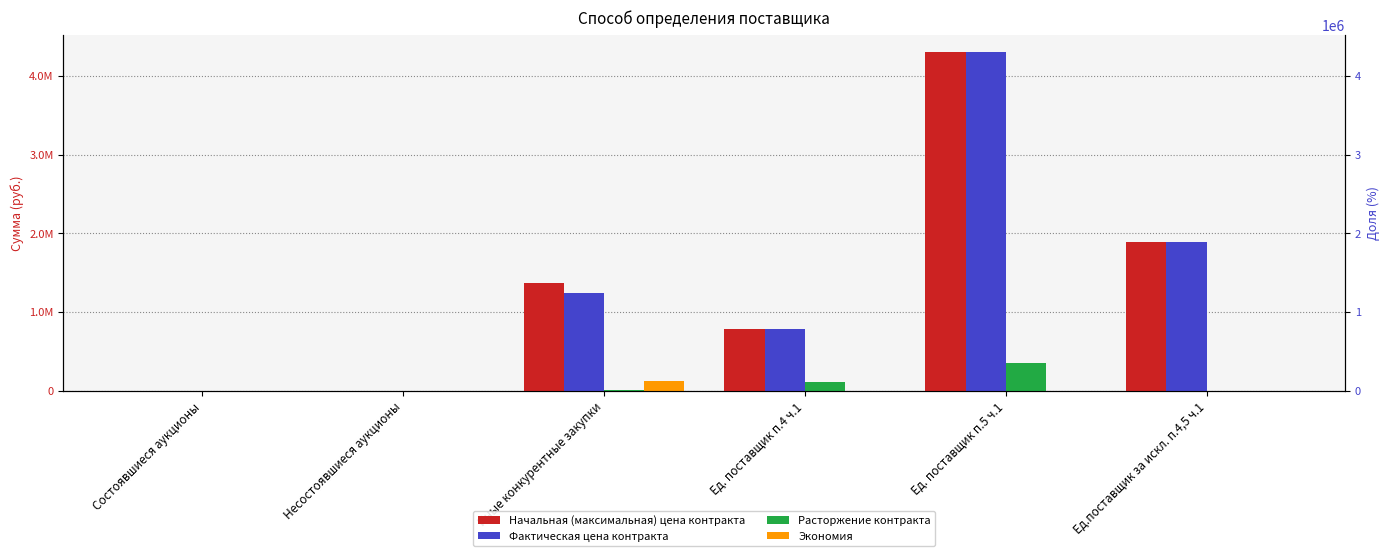

Between Состоявшиеся аукционы and Ед. поставщик п.4 ч.1, which series saw the biggest shift?

Начальная (максимальная) цена контракта